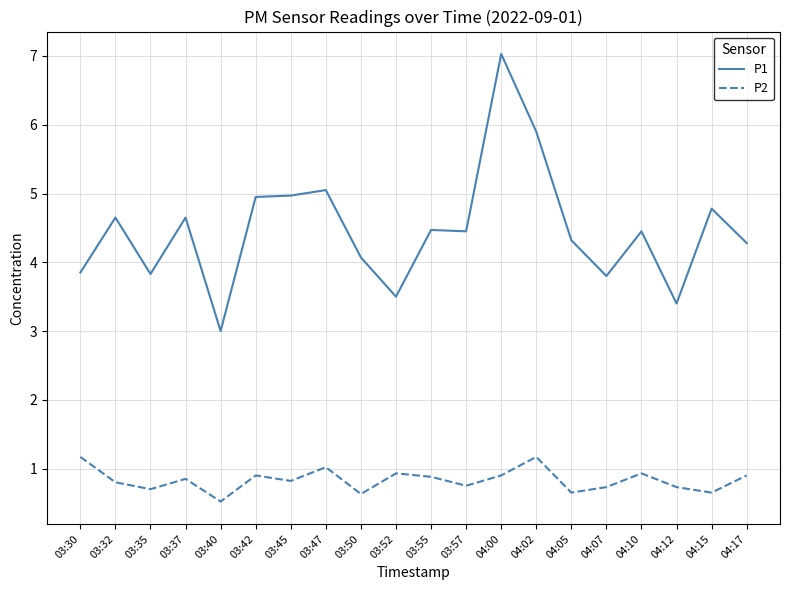

What is the average value of the P2 series?

0.8